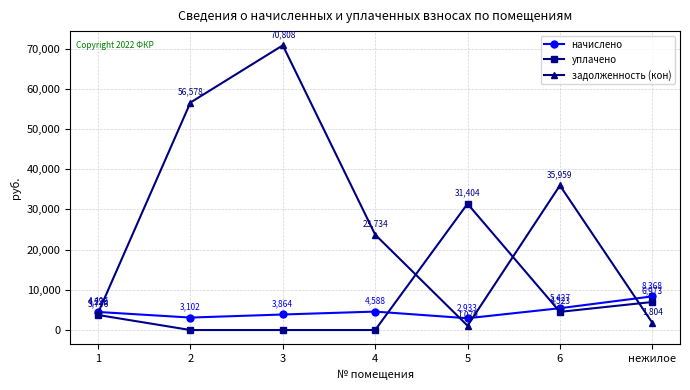

Which series has the largest range (max minus min)?

задолженность (кон)